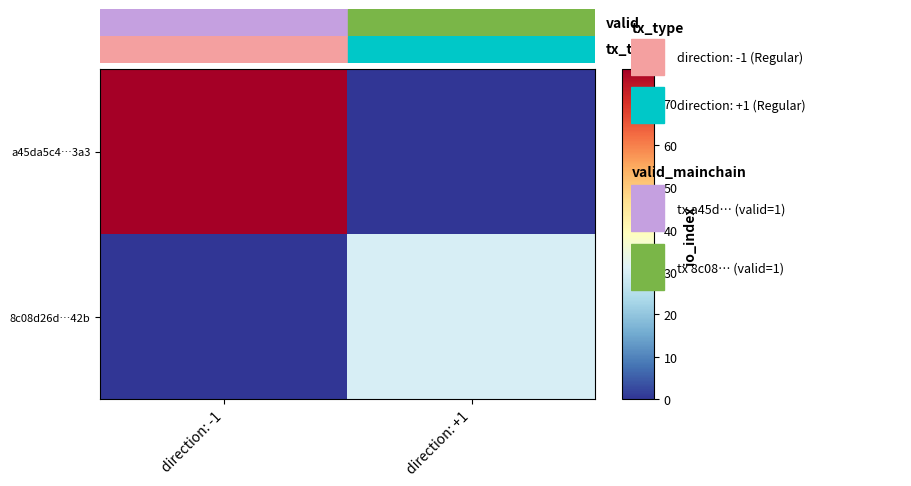

At how many categories does at least one series exceed 27?

2